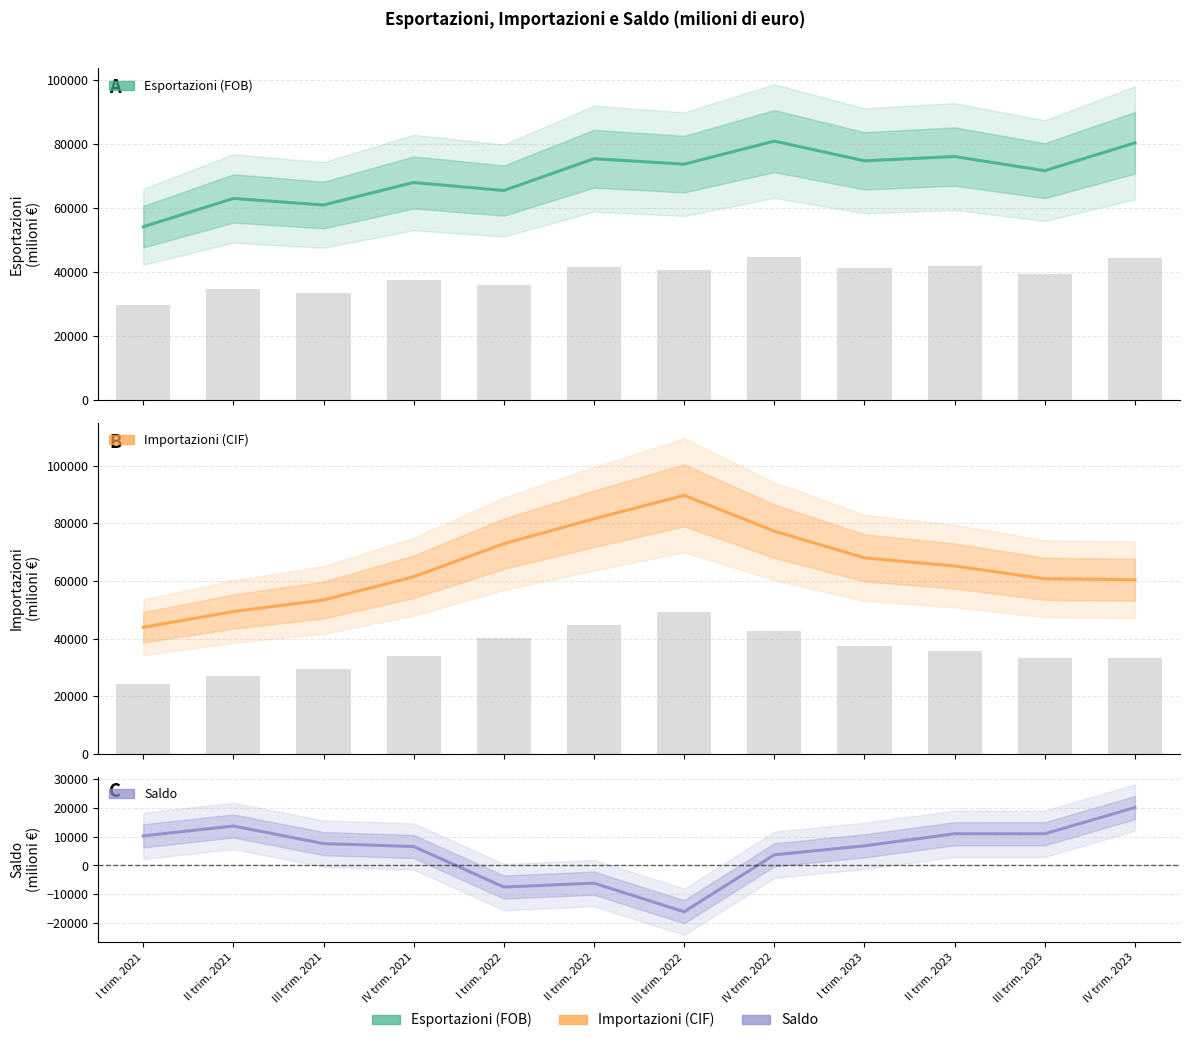

Which series changed the most between I trim. 2021 and I trim. 2023?

Importazioni (CIF)